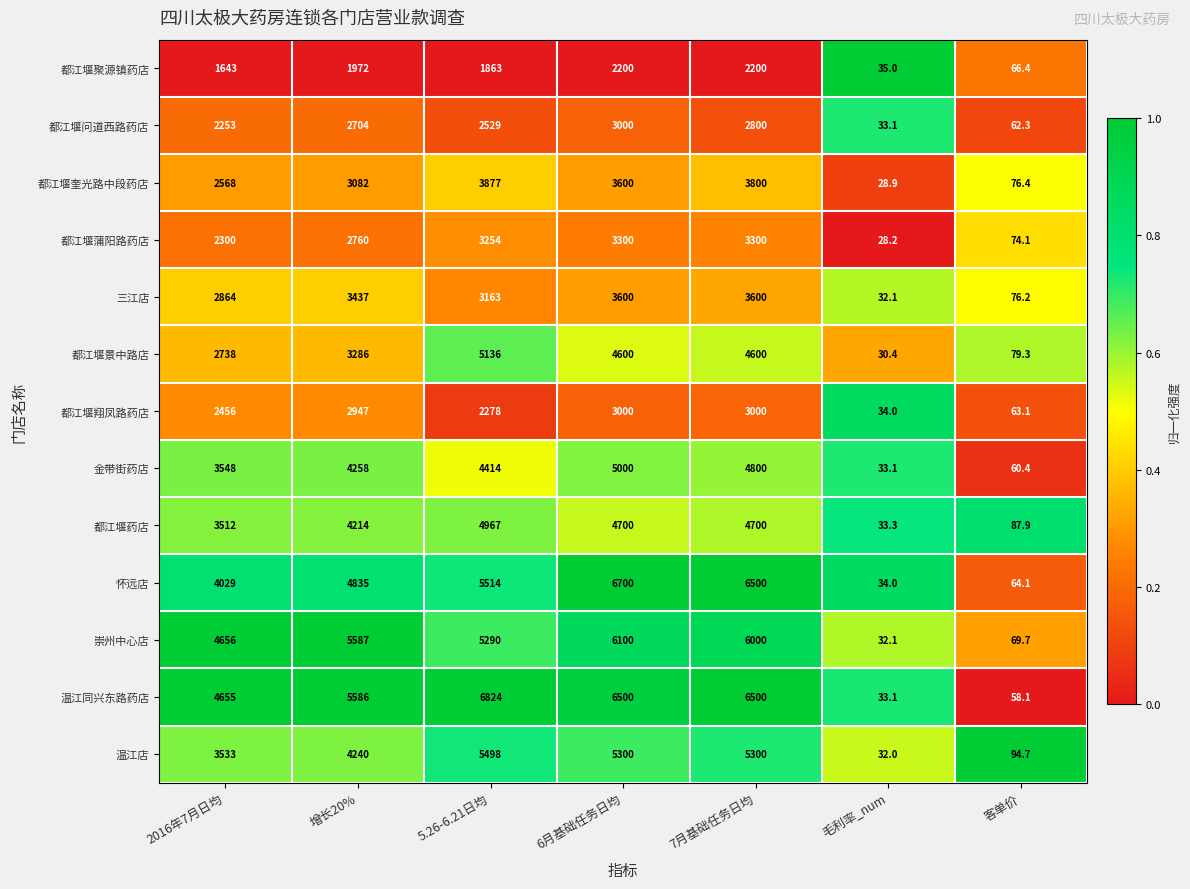

The value of 金带街药店 at 增长20% is 5918.1. True or false?

False